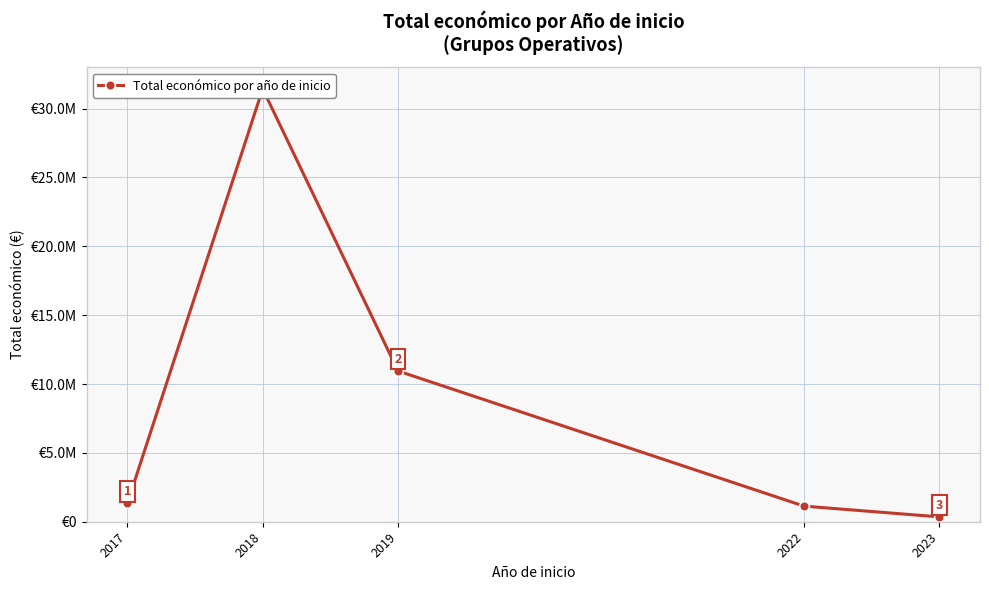

Is it true that the value at 2023 is 192394?

False